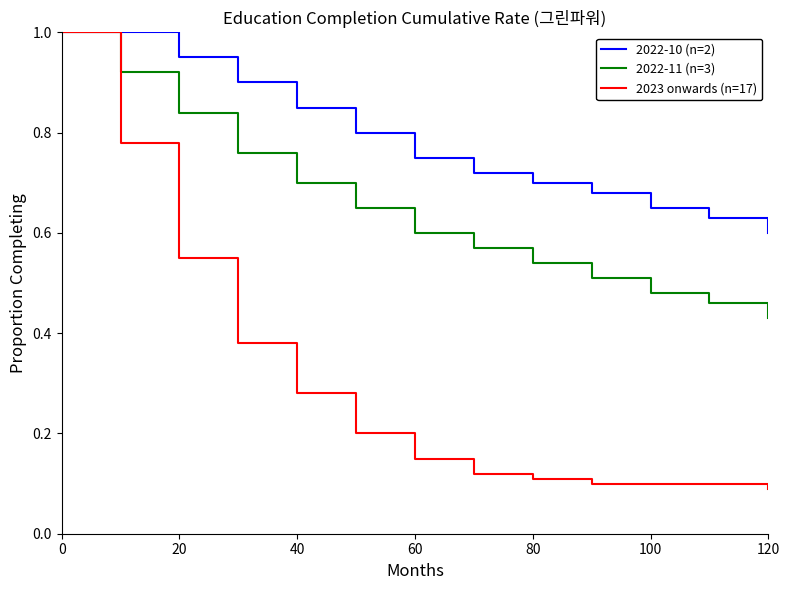

What is the highest value of the 2022-10 (n=2) series?

1.0